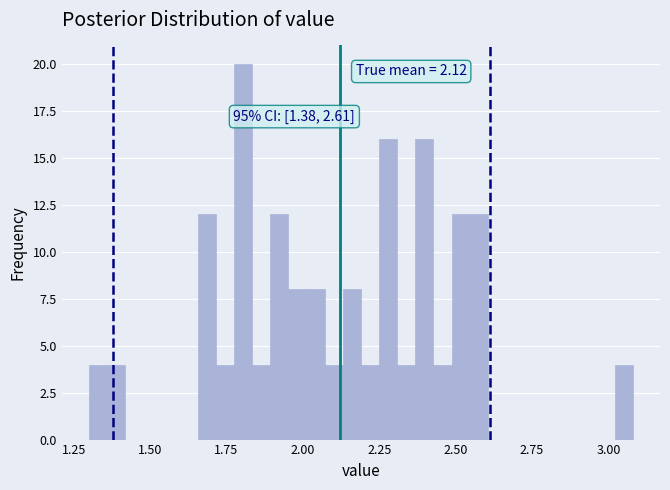

Read against the x-axis, roughly where is the centre of the tallest bar?

1.80